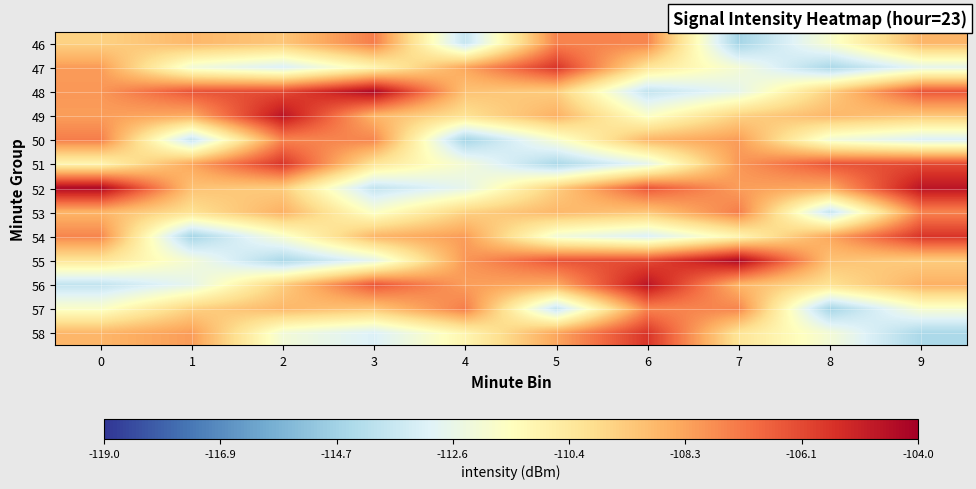

Count the number of data series in this chart.

13